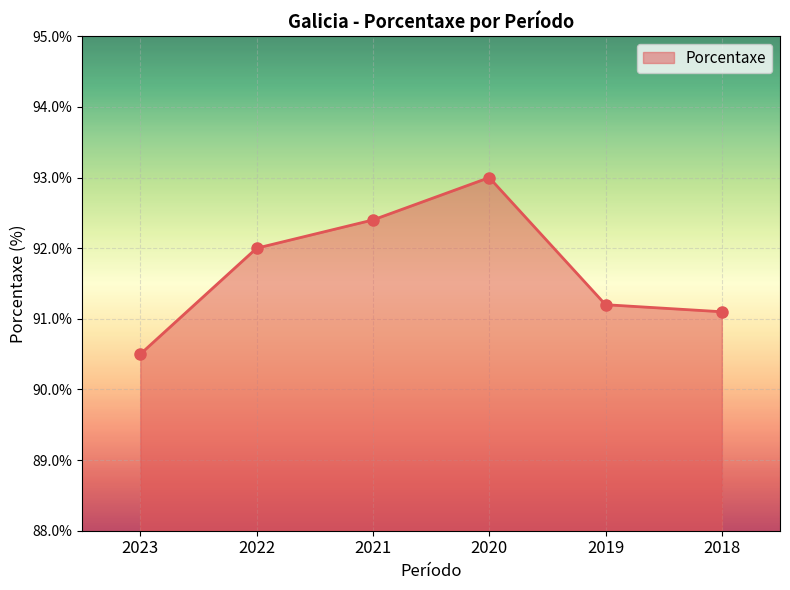

Reading left to right, list all the values displayed in this chart.

2023=90.5	2022=92.0	2021=92.4	2020=93.0	2019=91.2	2018=91.1